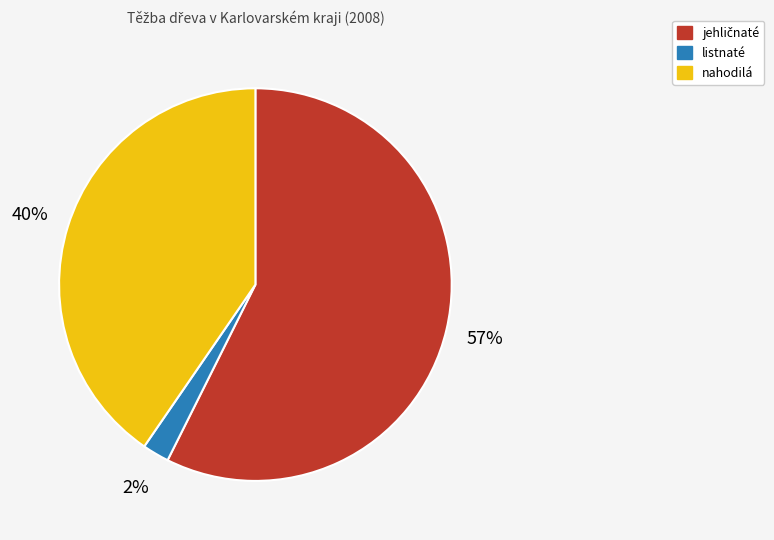

How many segments does this pie chart have?

3